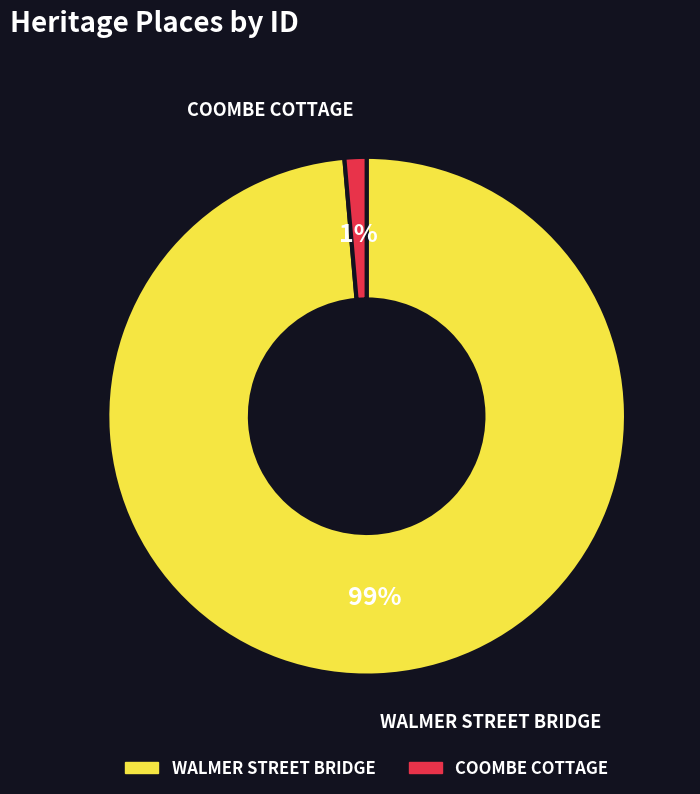

Is COOMBE COTTAGE the majority of the pie?

No